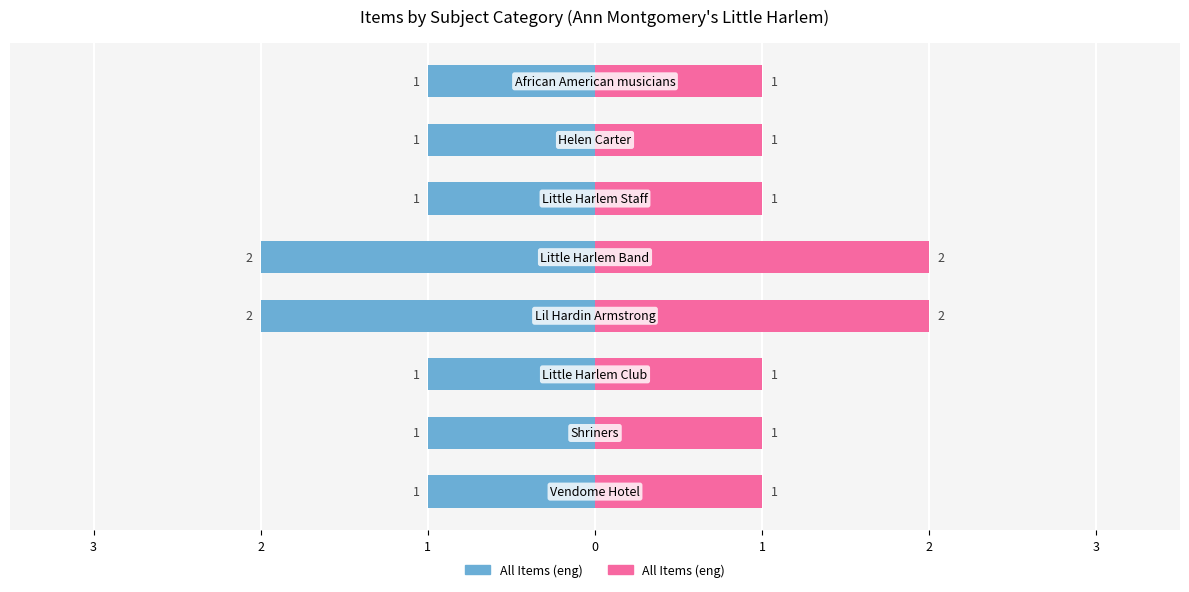

Reading left to right, list all the values displayed in this chart.

Item Count (Left): -1	-1	-1	-2	-2	-1	-1	-1
Item Count (Right): 1	1	1	2	2	1	1	1